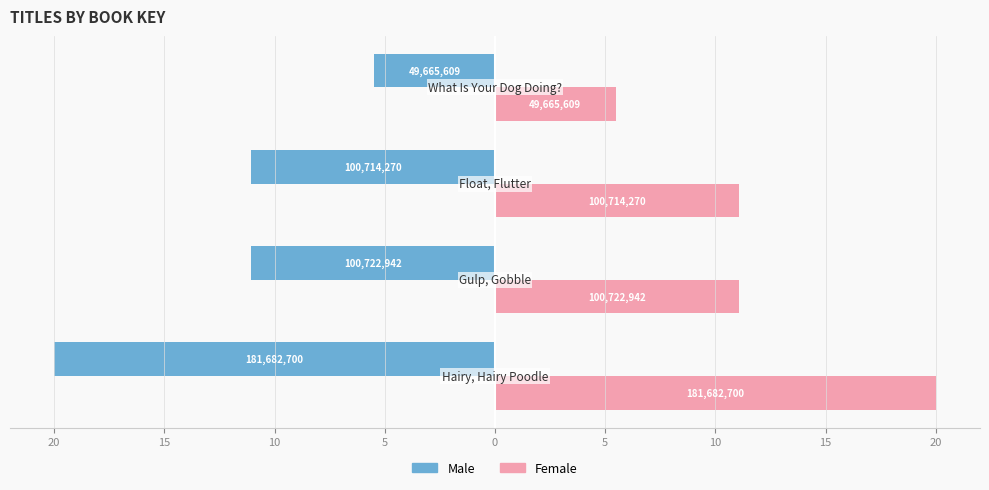

What are all the series names shown in the legend?

Male, Female